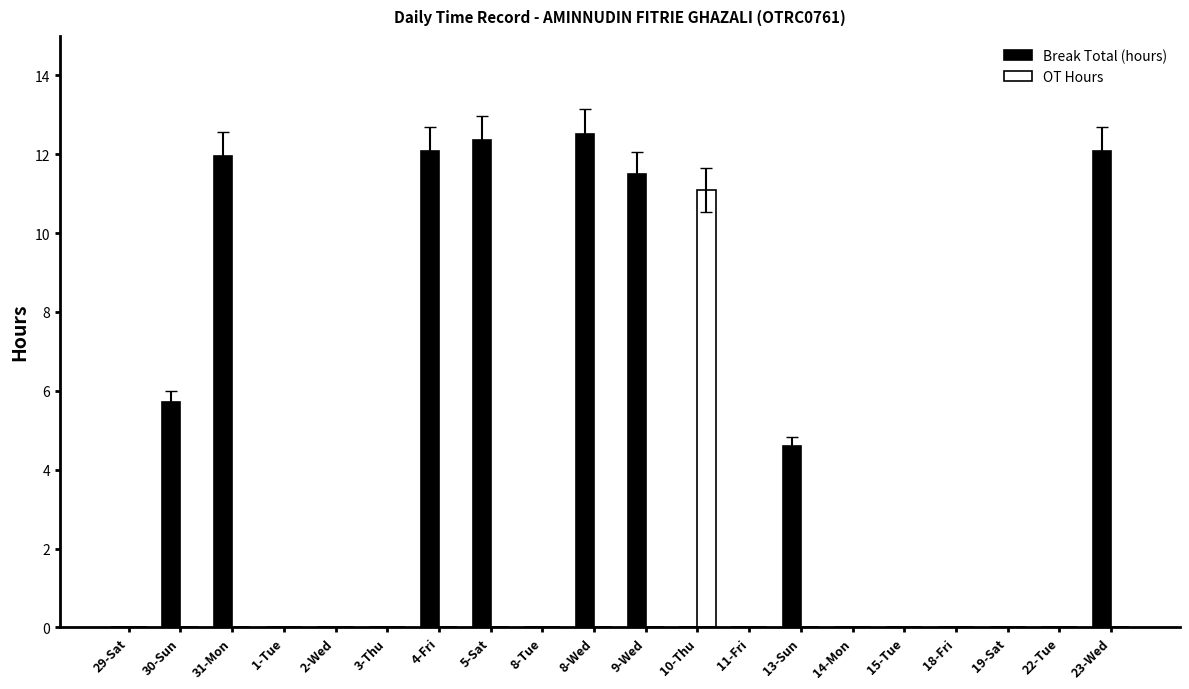

True or false: Break Total (hours) has a value of -6.9 at 18-Fri.

False